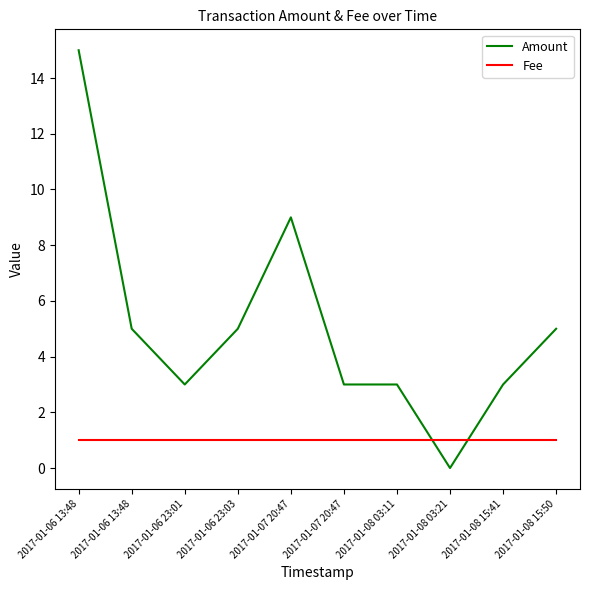

Is it true that Amount equals 3 at 2017-01-06 13:48?

False